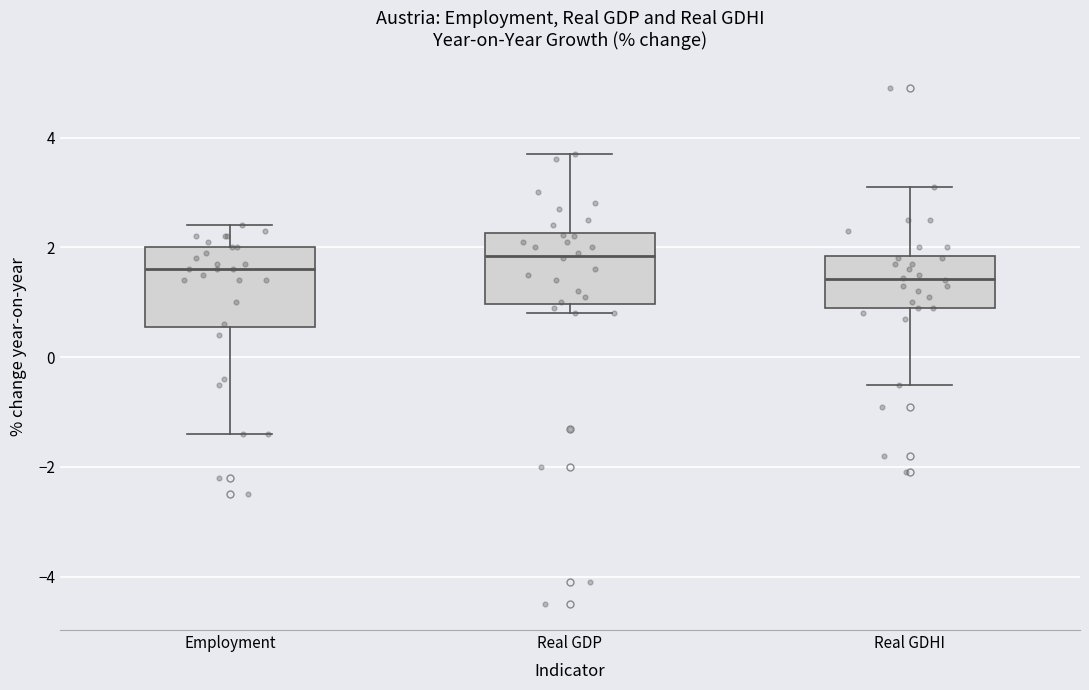

Reading left to right, read every box against the y-axis: the position of its median line, the range the box covers, and the ends of its whiskers. The values are not printed on the chart, so give them approximately, as read against the axis.

Employment: median 1.6, box 0.6 to 2.0, whiskers -1.4 to 2.4
Real GDP: median 1.8, box 1.0 to 2.2, whiskers 0.8 to 3.8
Real GDHI: median 1.4, box 1.0 to 1.8, whiskers -0.4 to 3.2